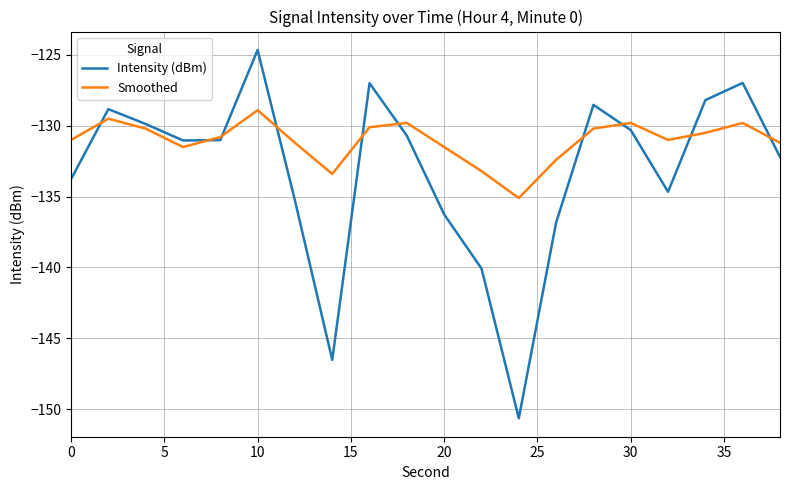

Rank the series by their average value, from lowest to highest.

Intensity (dBm), Smoothed